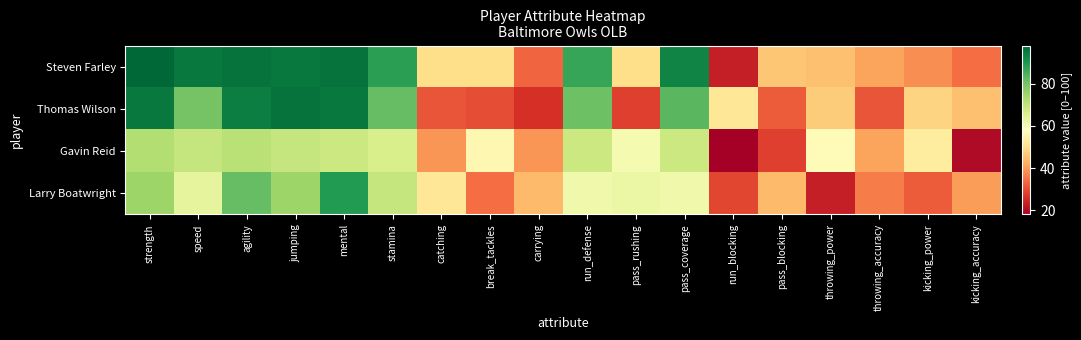

At how many categories does at least one series exceed 20?

18